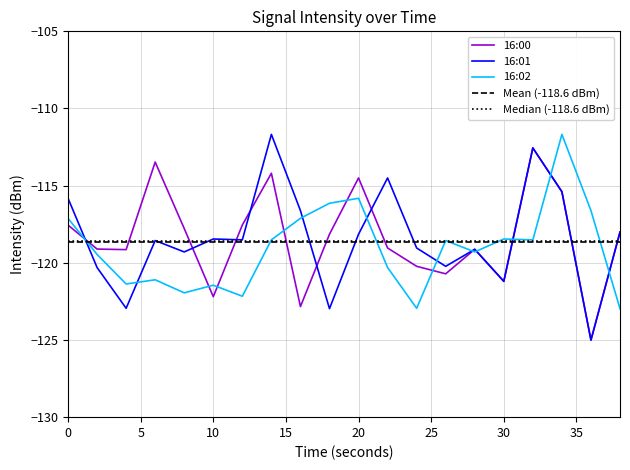

What is the sum of all 16:00 values?

-2367.7